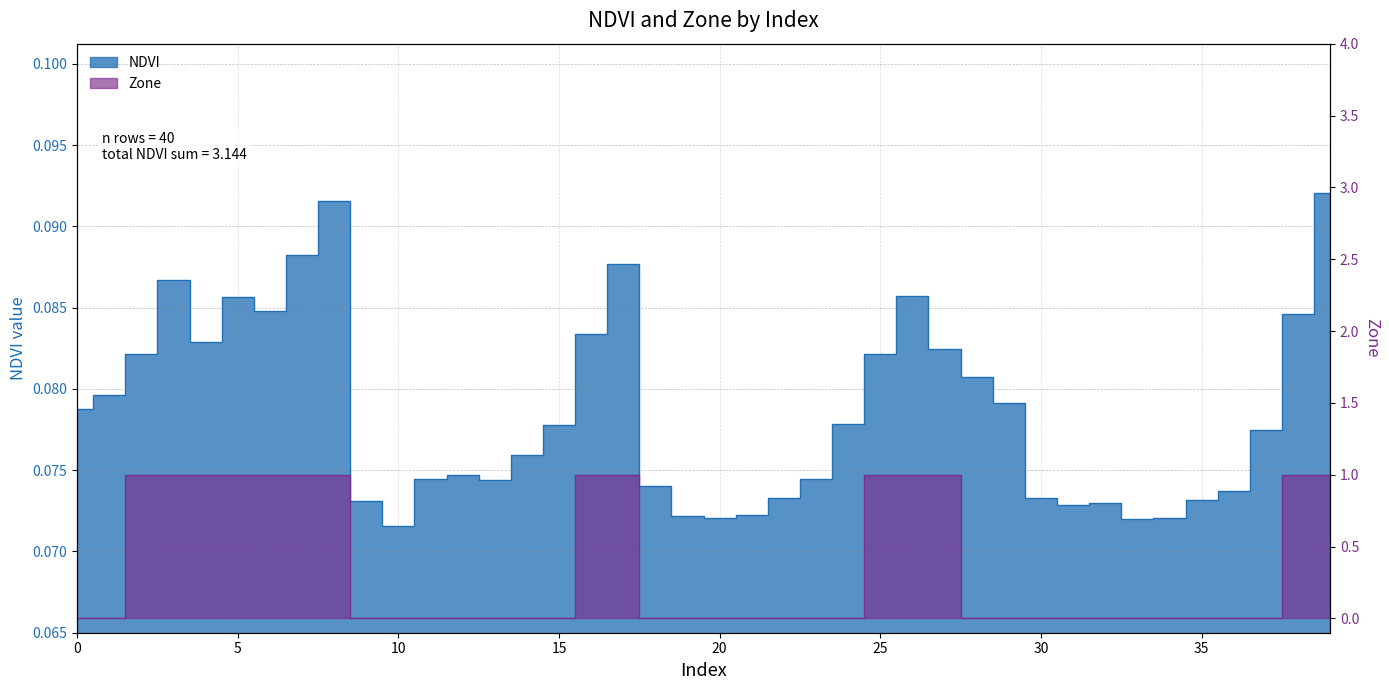

Where do Zone and NDVI first cross each other?

1 and 2